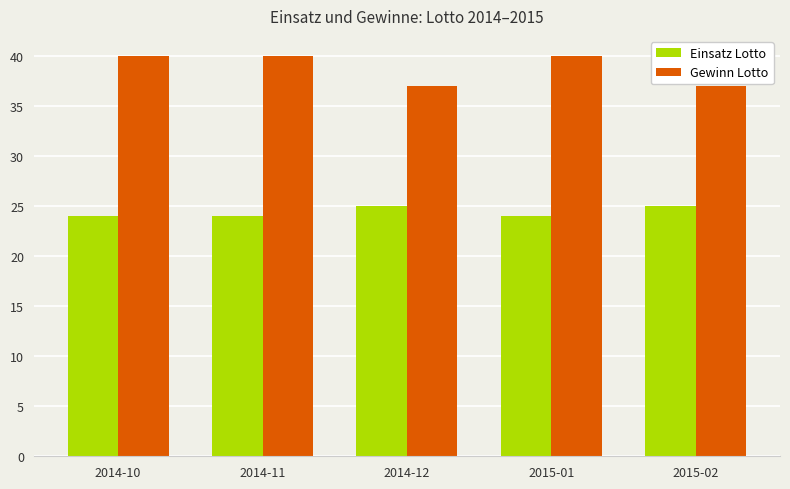

What is the label of the 4th bar from the left?

2015-01